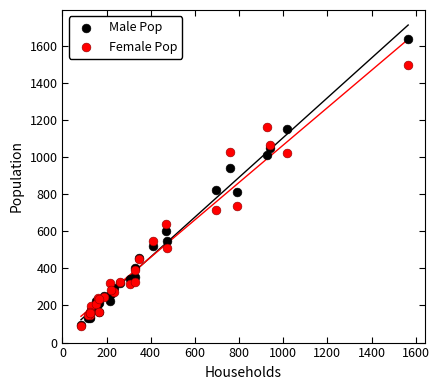

What are all the series names shown in the legend?

Male Pop, Female Pop